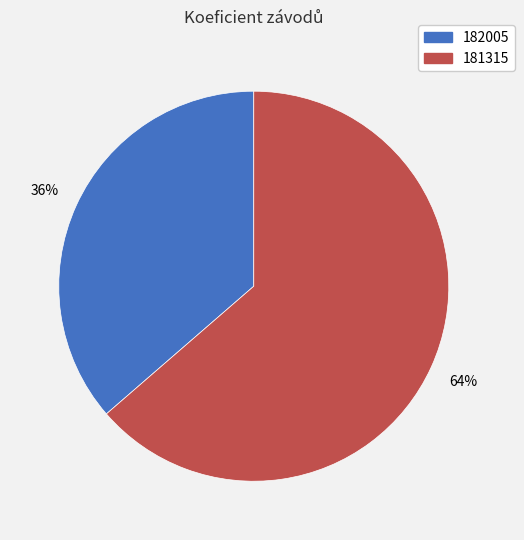

Between 182005 and 181315, which is larger?

181315